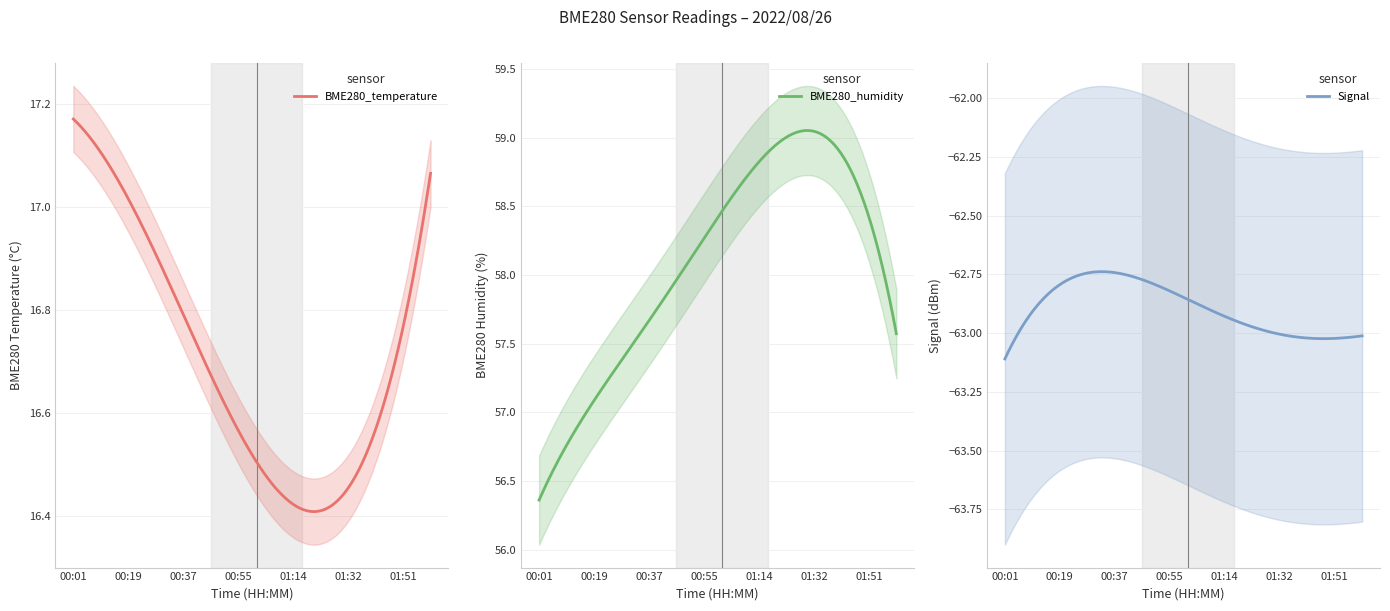

Is it true that BME280_temperature equals 25.7 at 01:48?

False